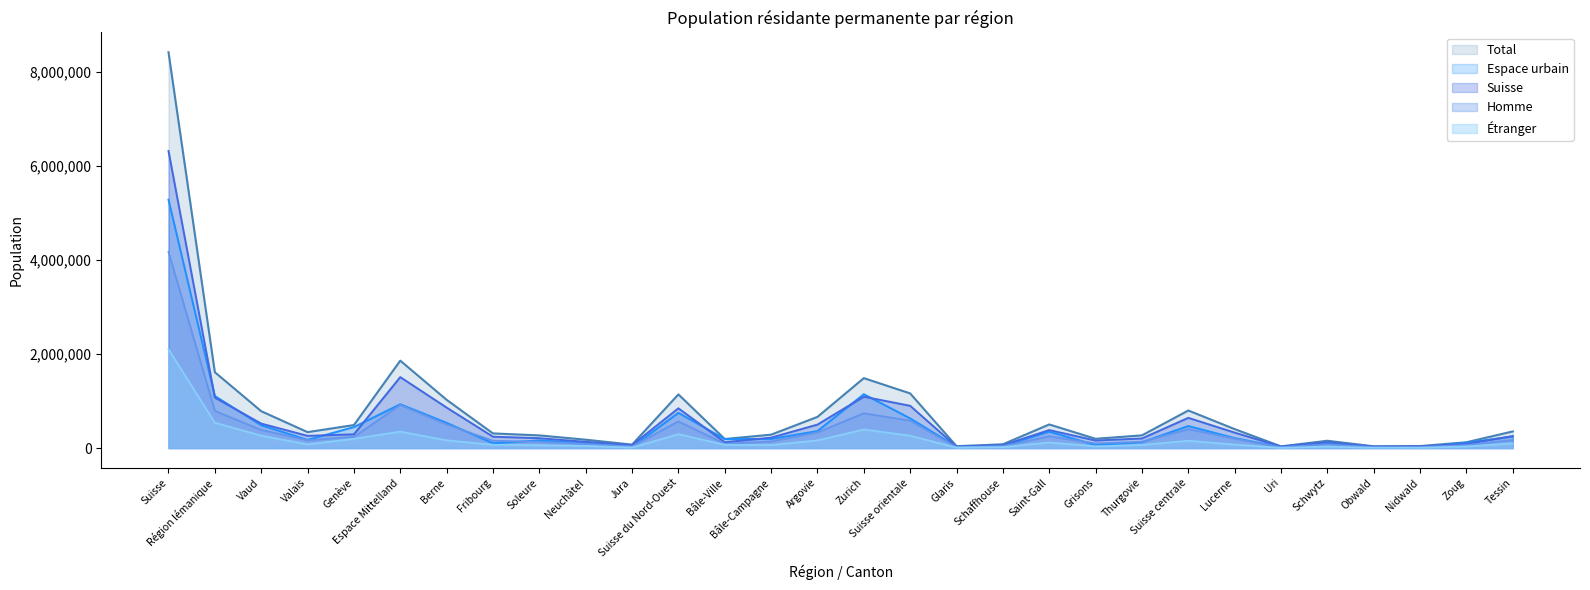

At which category does Étranger reach its first local valley?

Valais